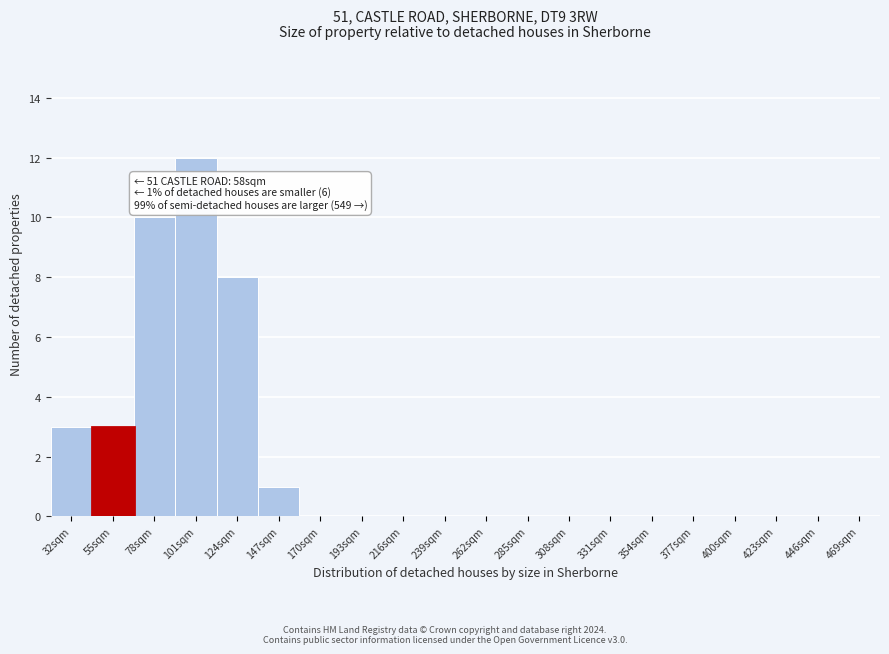

Reading left to right, what are all the values shown in this chart?

32sqm=3	55sqm=3	78sqm=10	101sqm=12	124sqm=8	147sqm=1	170sqm=0	193sqm=0	216sqm=0	239sqm=0	262sqm=0	285sqm=0	308sqm=0	331sqm=0	354sqm=0	377sqm=0	400sqm=0	423sqm=0	446sqm=0	469sqm=0